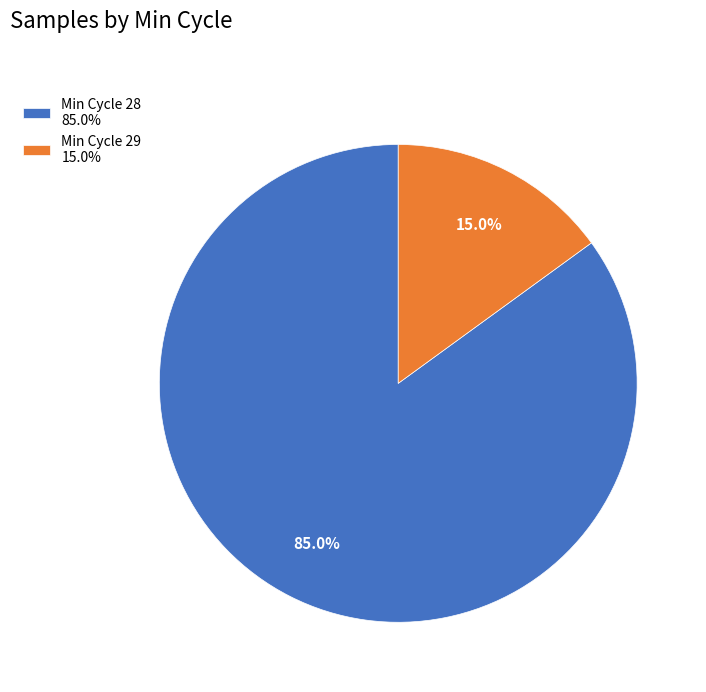

To the nearest percent, what is the average slice percentage?

50%